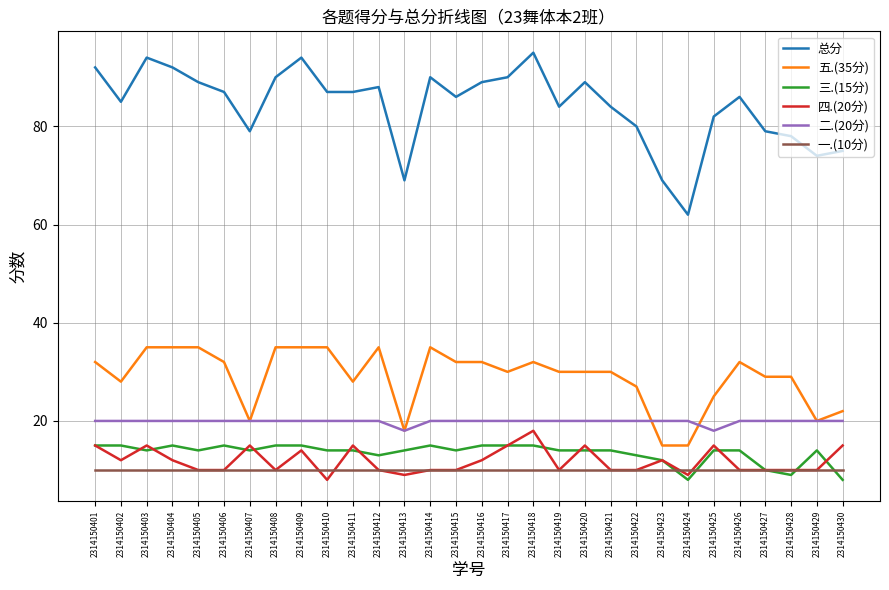

Rank the series by their maximum value, from highest to lowest.

总分, 五.(35分), 二.(20分), 四.(20分), 三.(15分), 一.(10分)